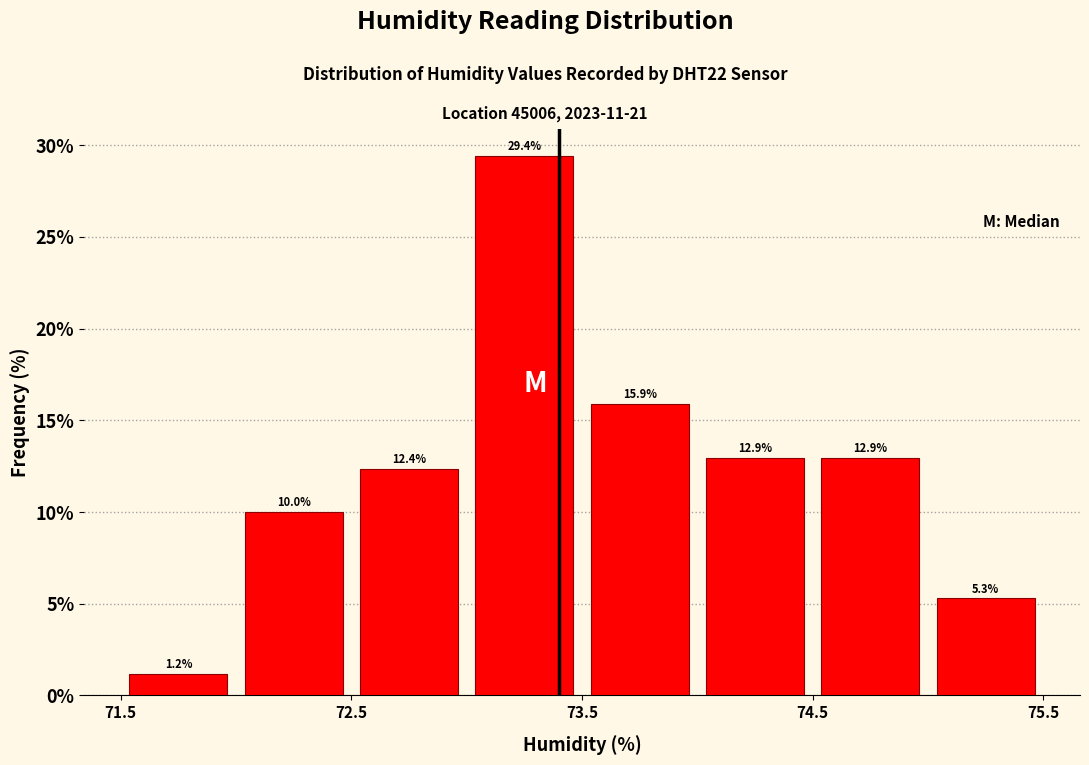

What is the height of the bar covering 73.0 to 73.5 on the x-axis?

29.4